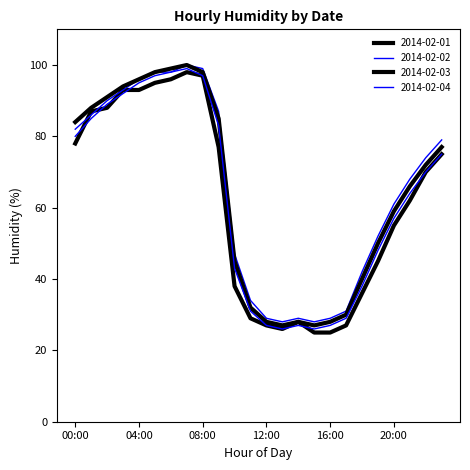

List the series in order of their peak value, highest first.

2014-02-02, 2014-02-03, 2014-02-04, 2014-02-01